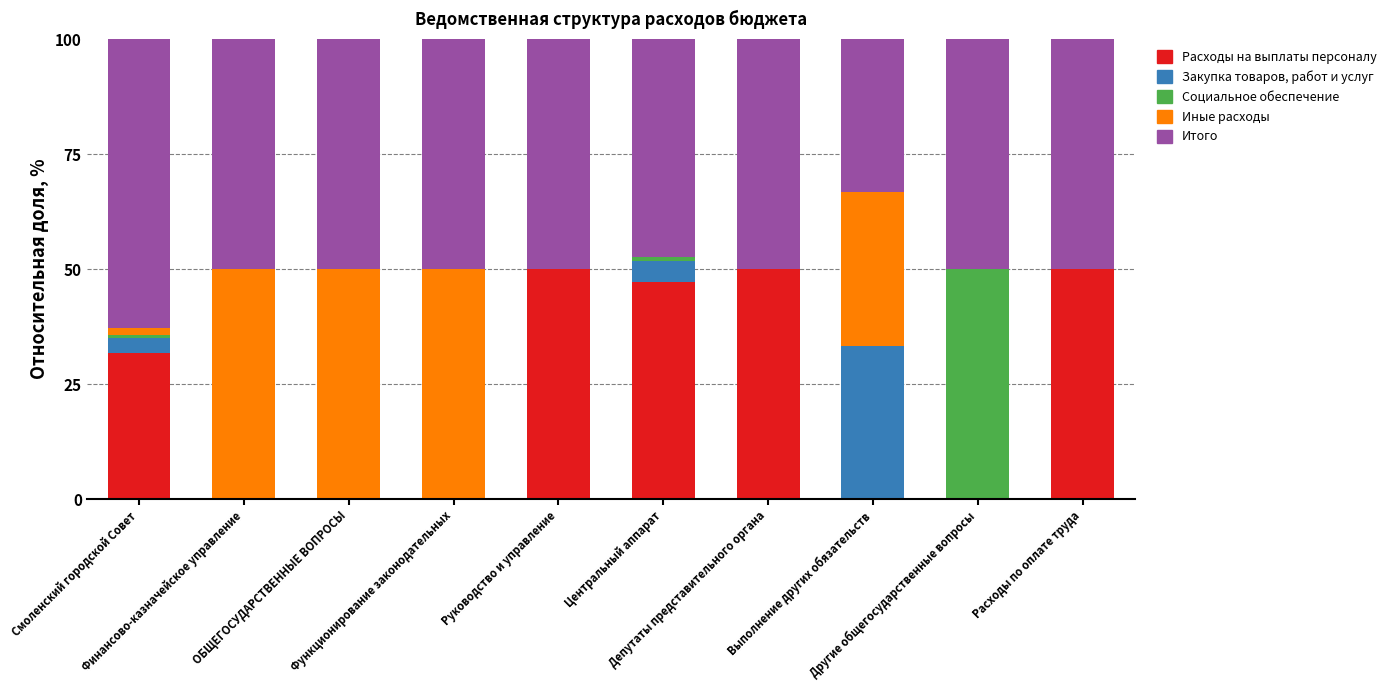

How many values in the Расходы на выплаты персоналу series exceed 31?

5